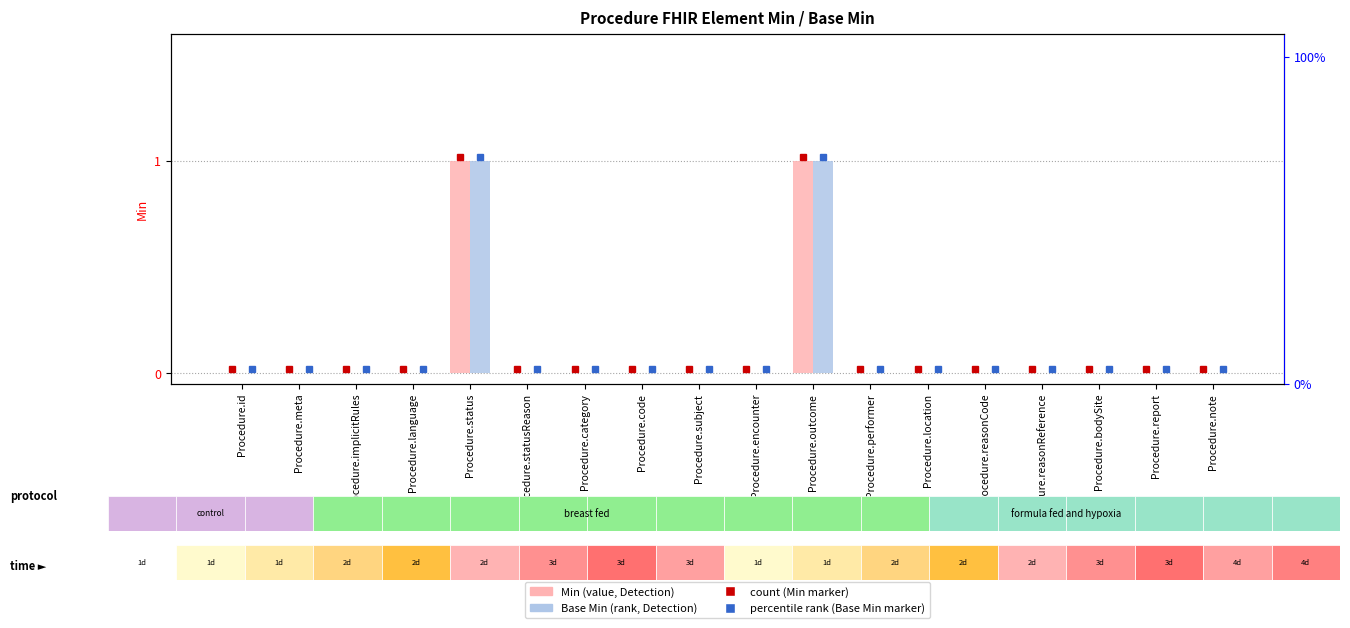

Rank the series by their maximum value, from highest to lowest.

Min, Base Min